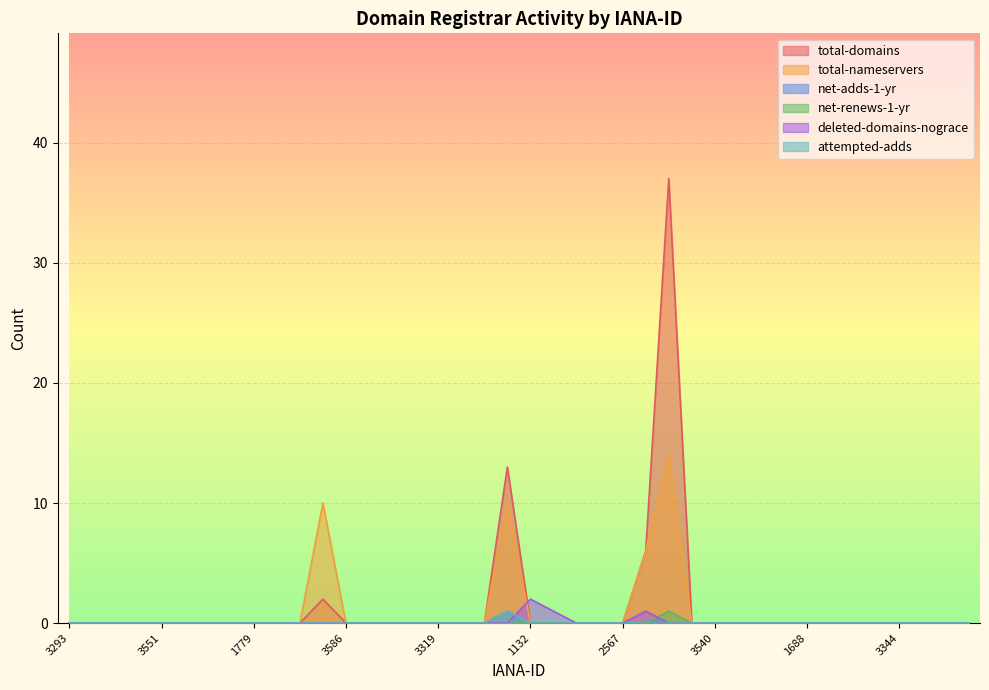

At which category does deleted-domains-nograce reach its first local peak?

1132